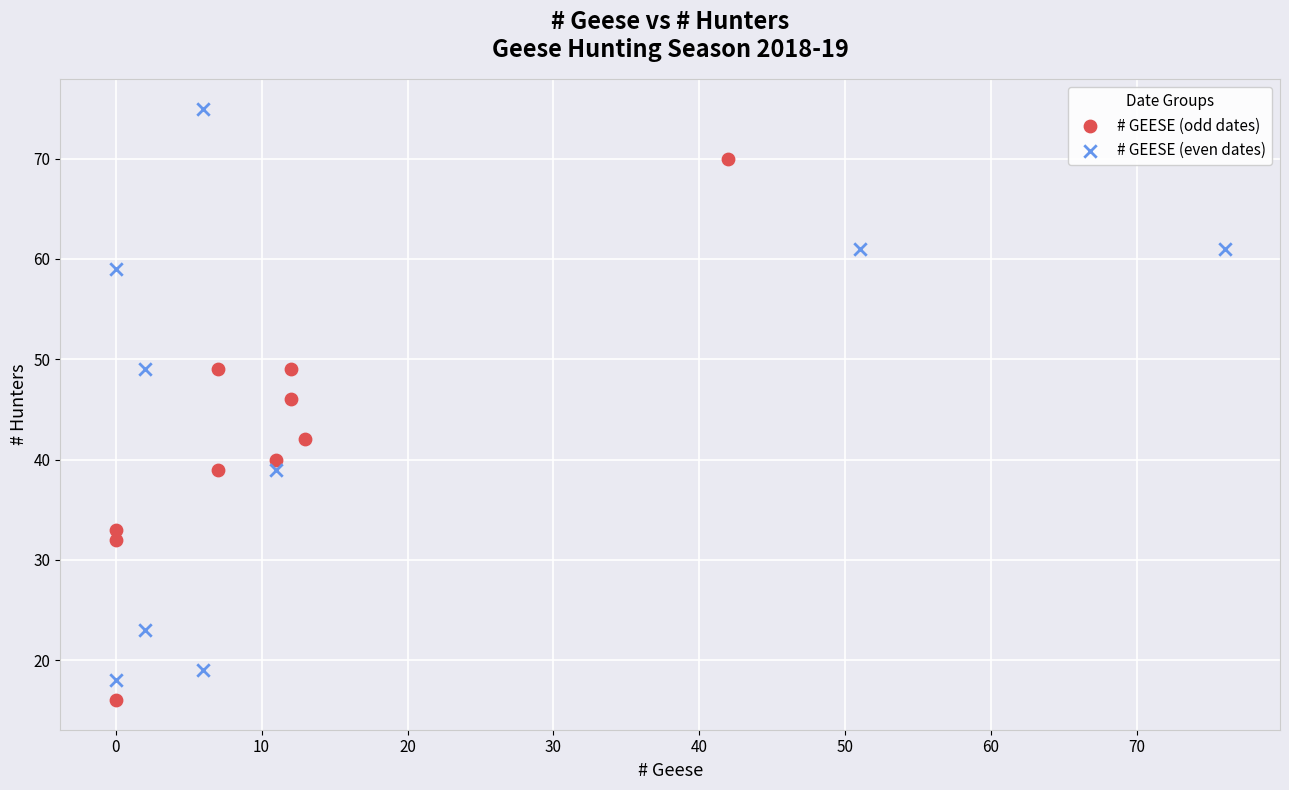

Which series has the widest spread of Y values?

# GEESE (even dates)